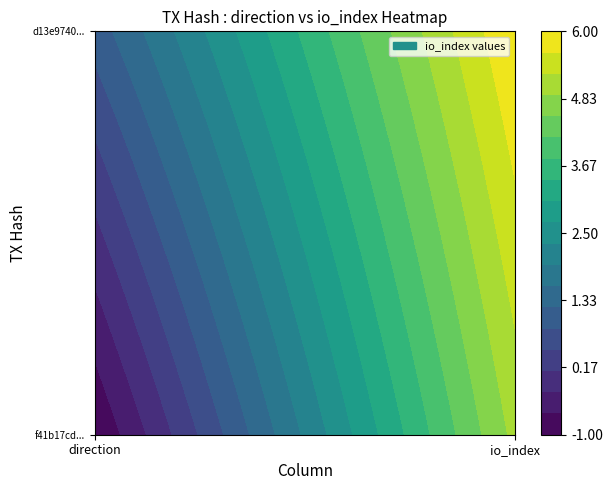

How many distinct data groups are displayed?

2